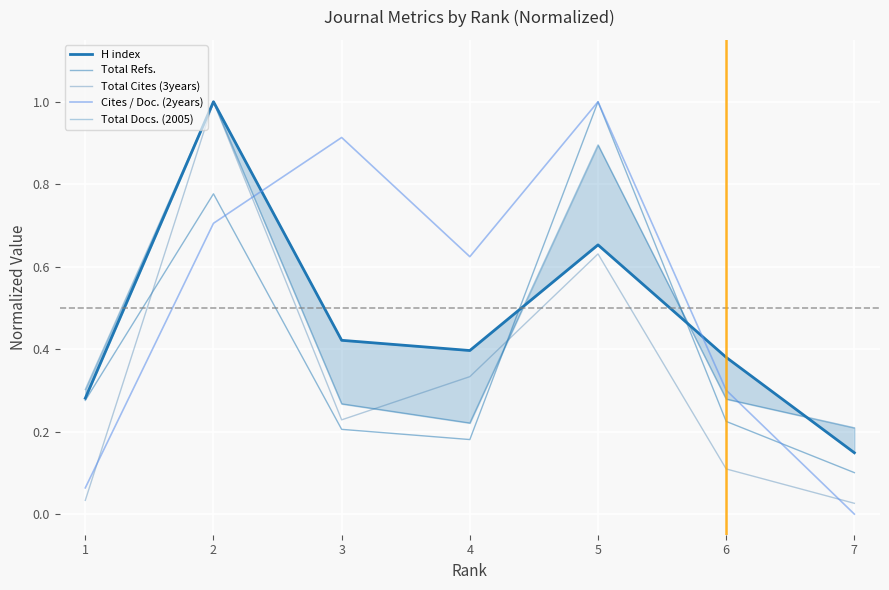

What is the value of the H index point at the 4th from the left?

0.4